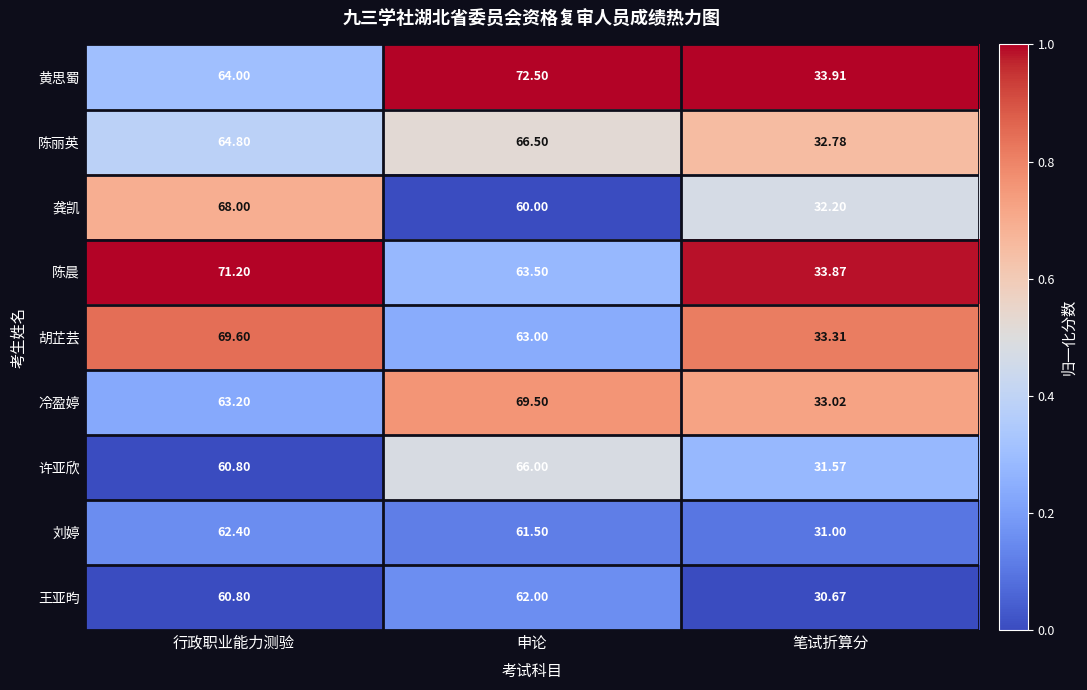

Count the number of data series in this chart.

9